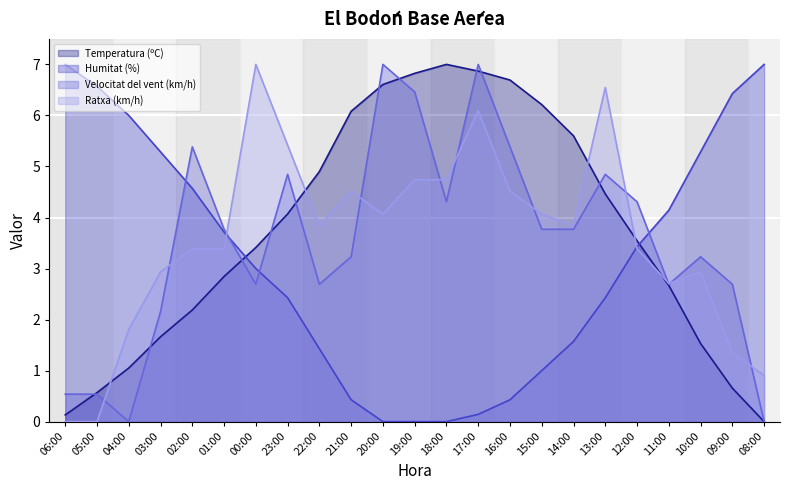

What is the label of the 22nd point from the right?

05:00